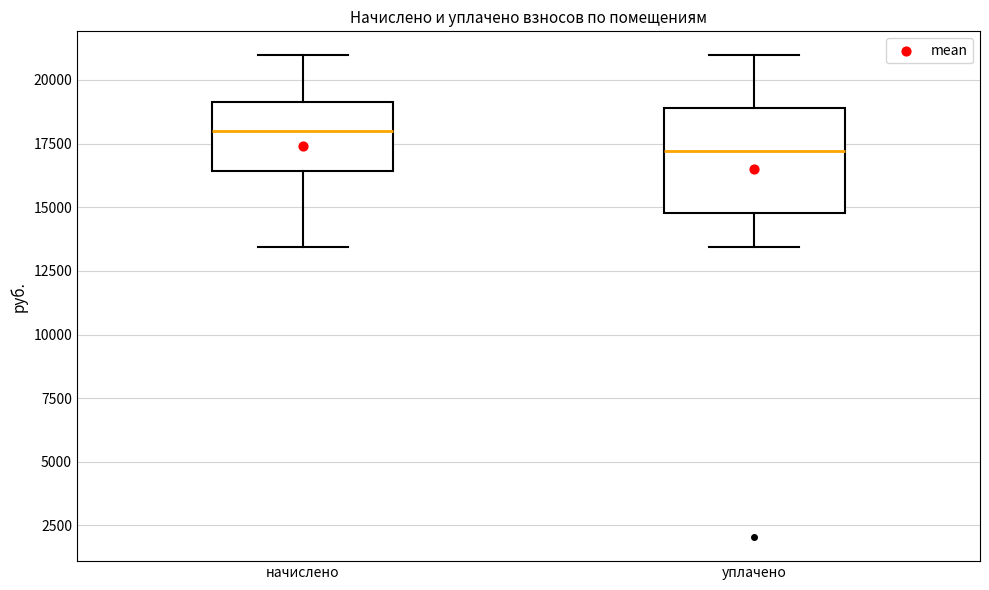

Comparing the boxes themselves (not the whiskers), which one is the tallest?

уплачено